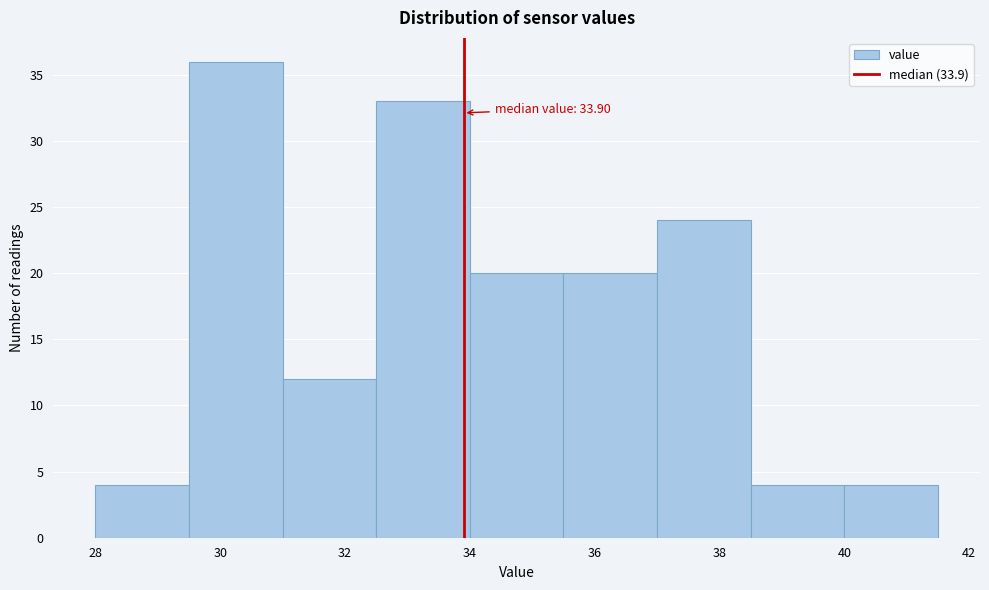

Over which range of the x-axis is the bar tallest?

29.5 to 31.0